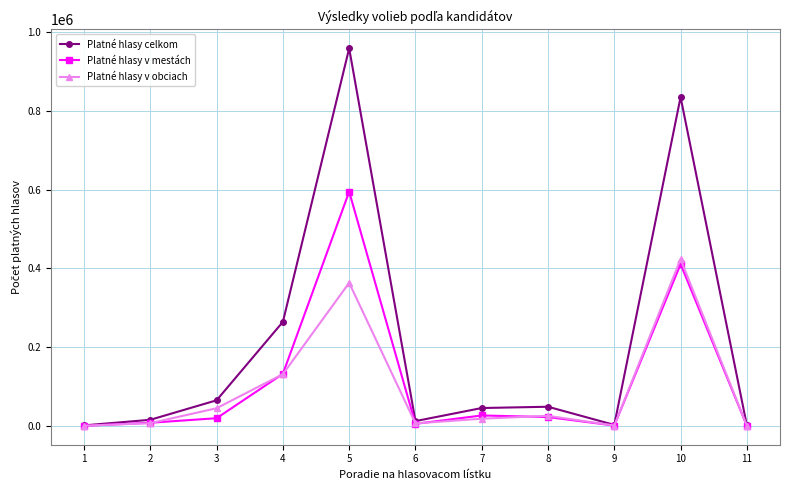

The value of Platné hlasy v mestách at 7 is 27080. True or false?

True